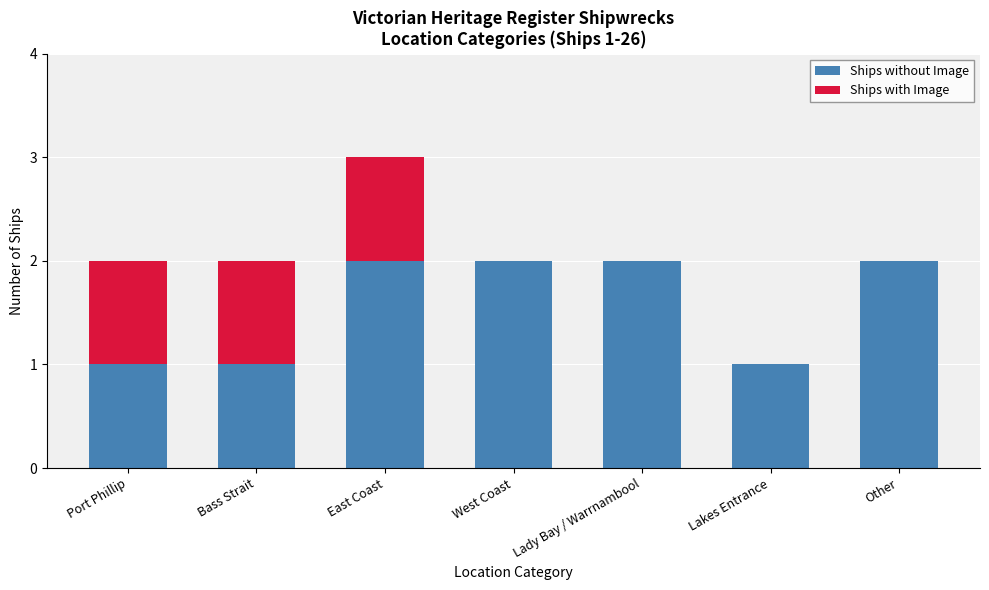

The Ships without Image series shows 3 at Other. True or false?

False